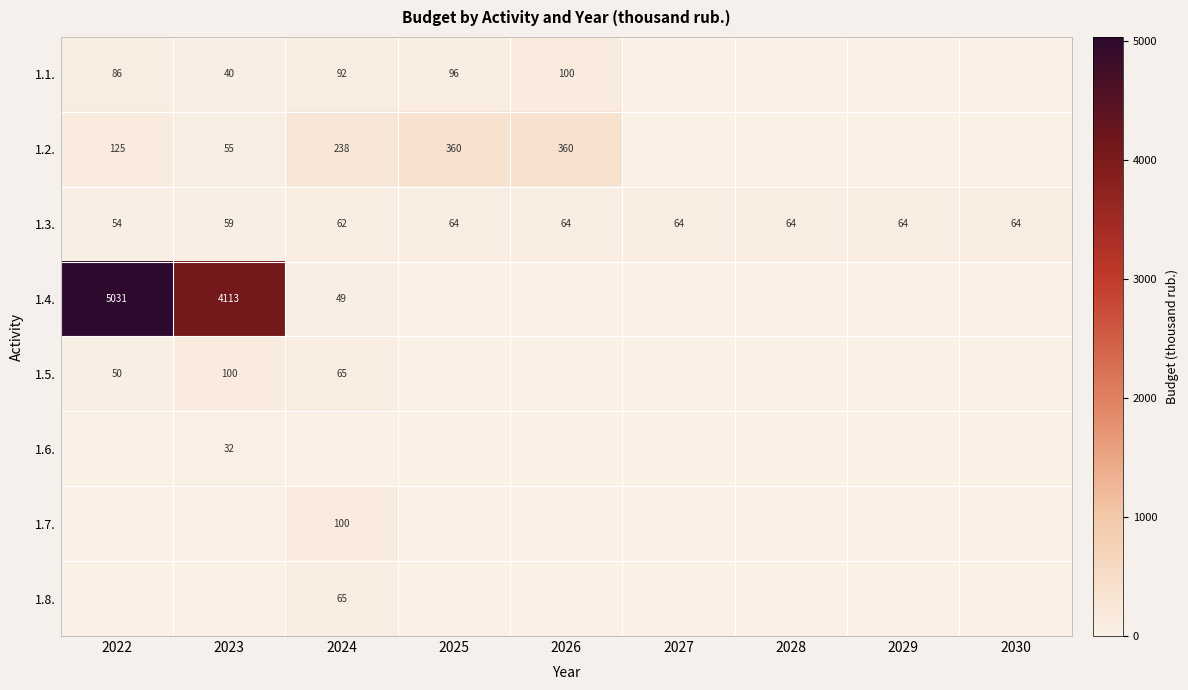

The value of 1.3. at 2029 is 89. True or false?

False